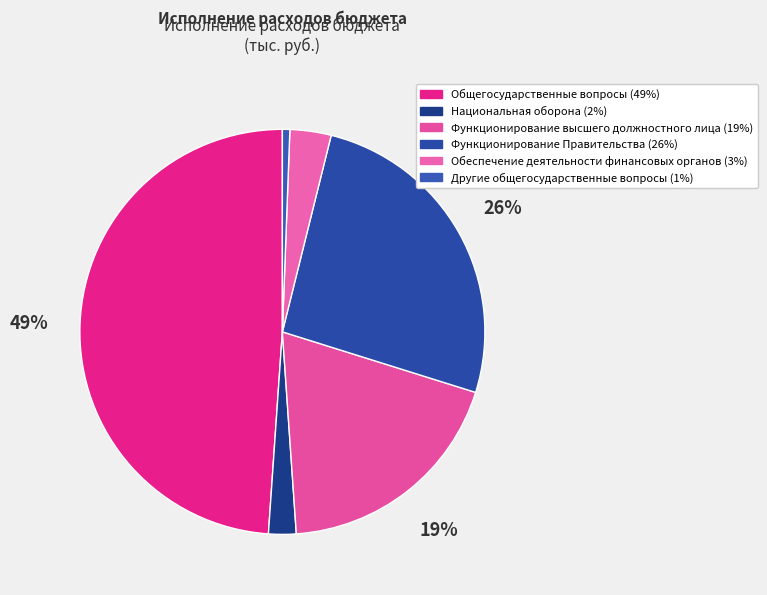

What percentage do Национальная оборона and Общегосударственные вопросы together represent?

51.1%